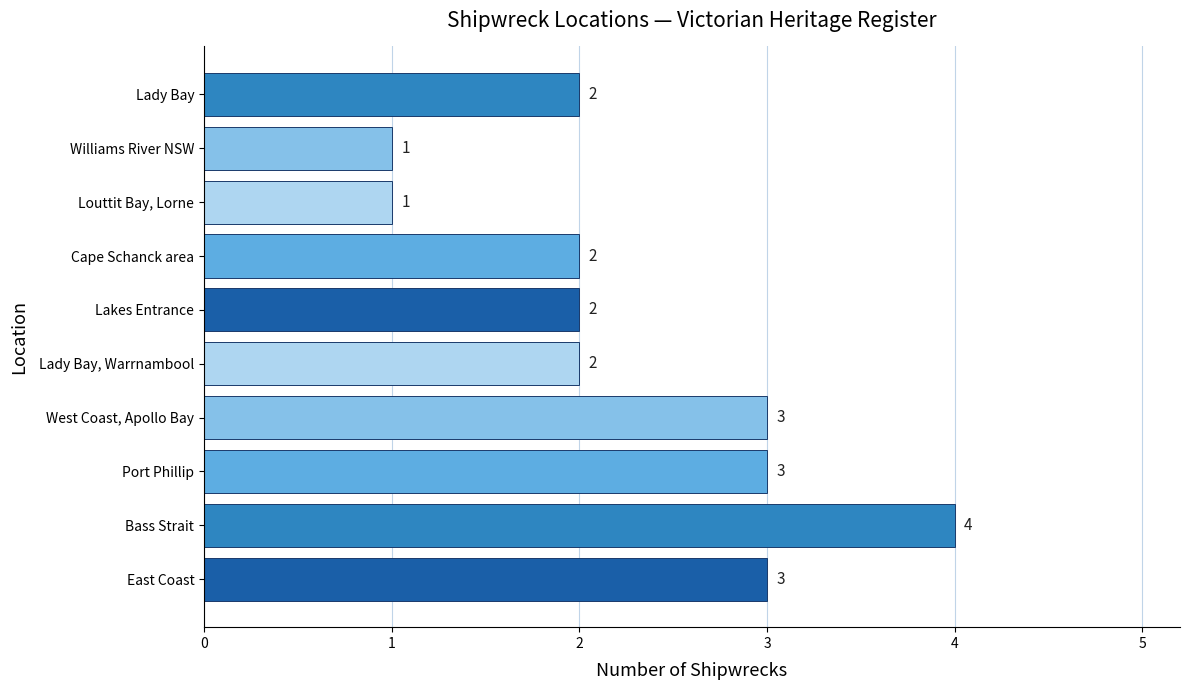

Reading bottom to top, transcribe all the data shown in this chart.

3	4	3	3	2	2	2	1	1	2